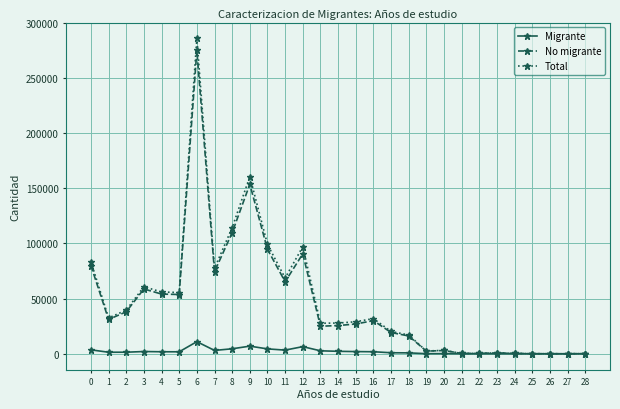

Count the number of data series in this chart.

3